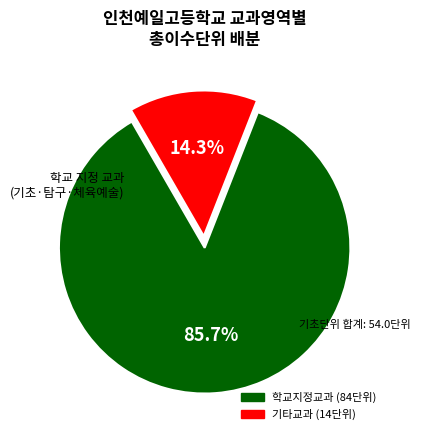

Is there a majority slice in this chart?

Yes